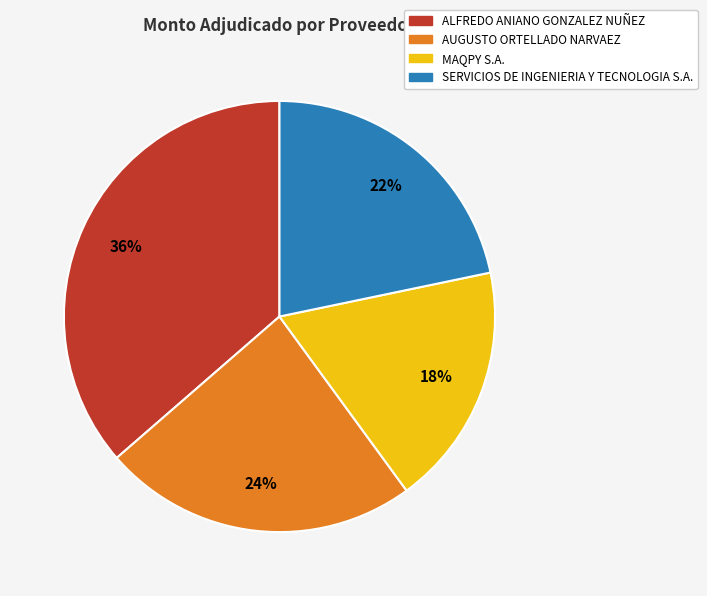

Rank the categories by value from lowest to highest.

MAQPY S.A., SERVICIOS DE INGENIERIA Y TECNOLOGIA S.A., AUGUSTO ORTELLADO NARVAEZ, ALFREDO ANIANO GONZALEZ NUÑEZ